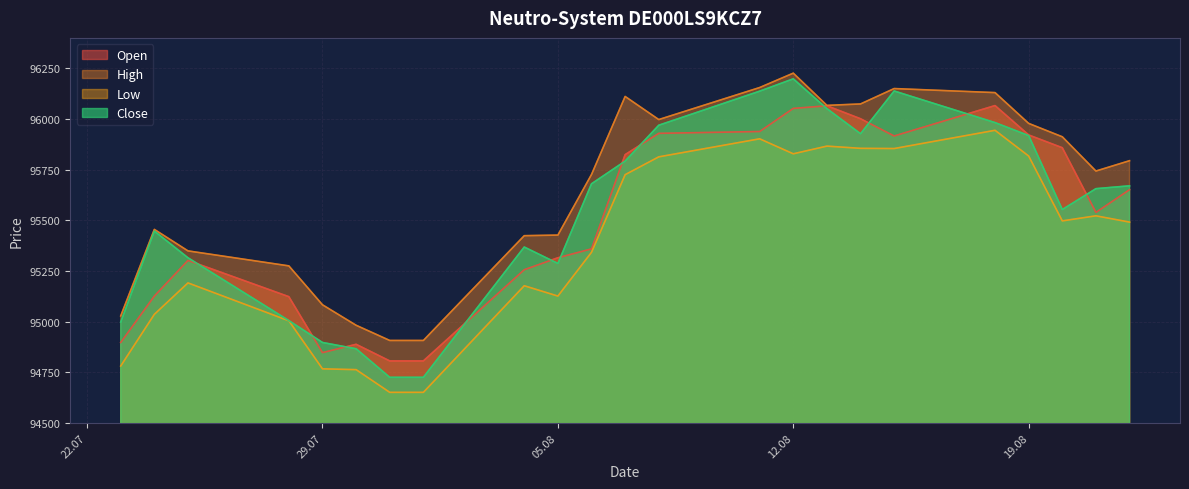

What is the difference between the second highest and second lowest values in the Low series?

1251